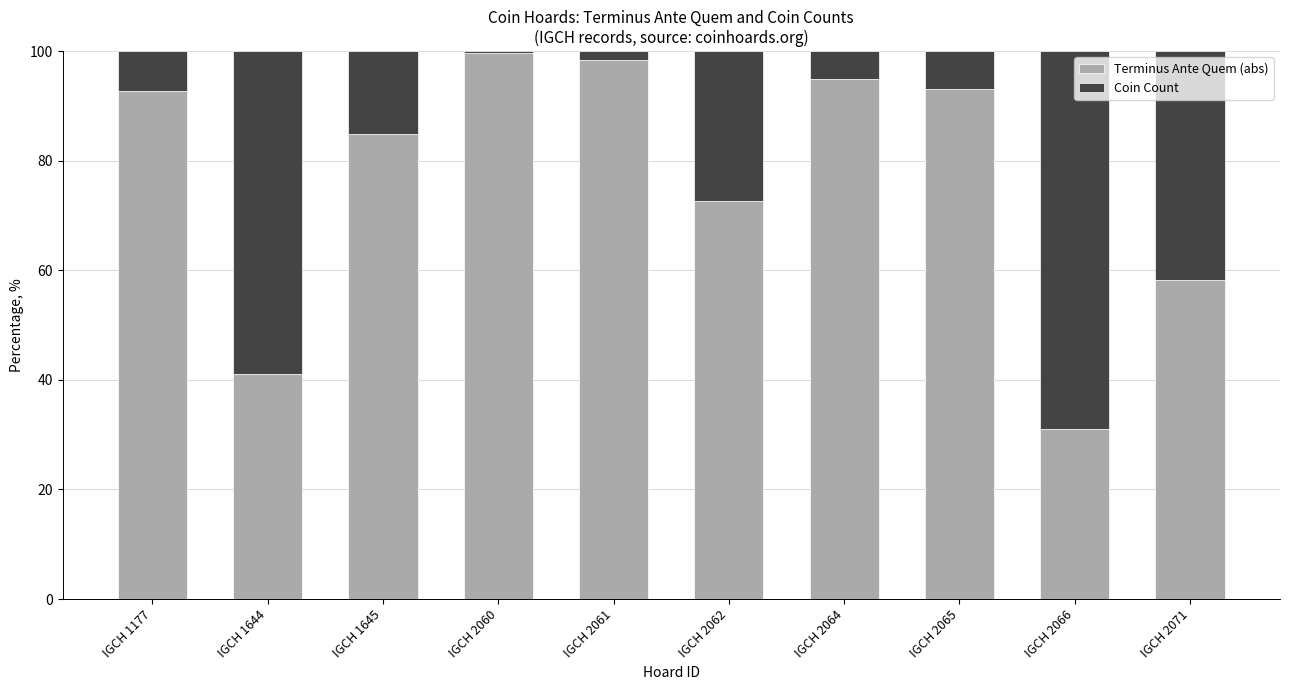

The value of Terminus Ante Quem (abs) at IGCH 1644 is 9.3. True or false?

False